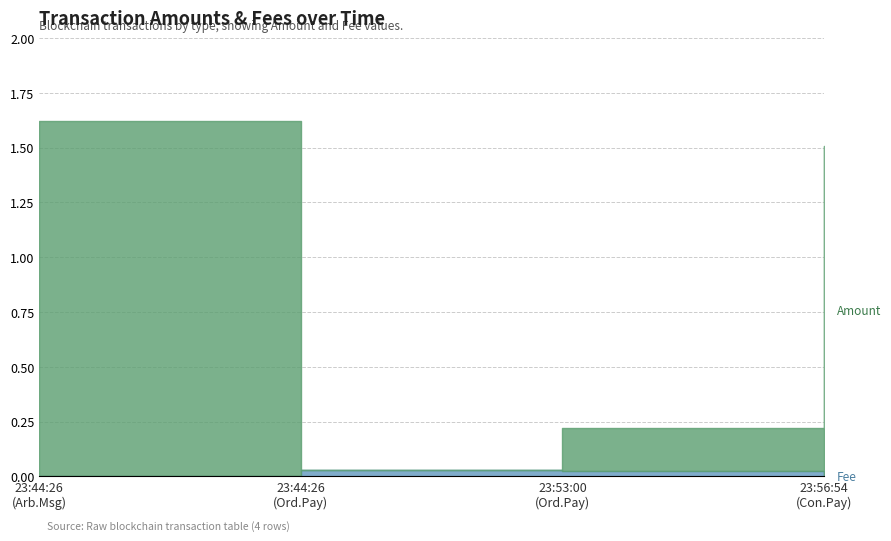

Which series has the largest total across all categories?

Amount